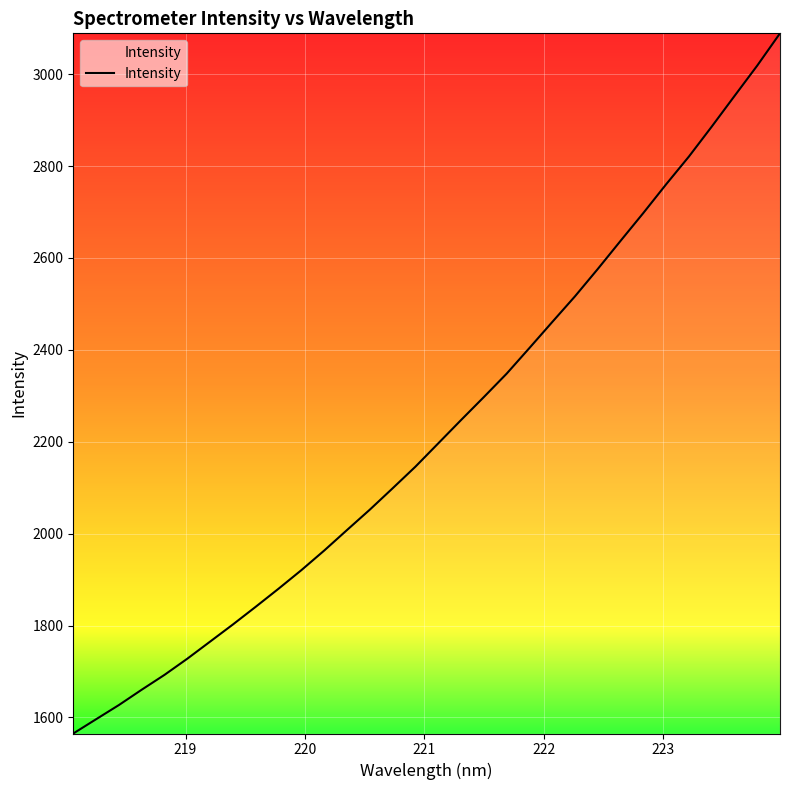

What is the minimum value shown in the chart?

1565.1